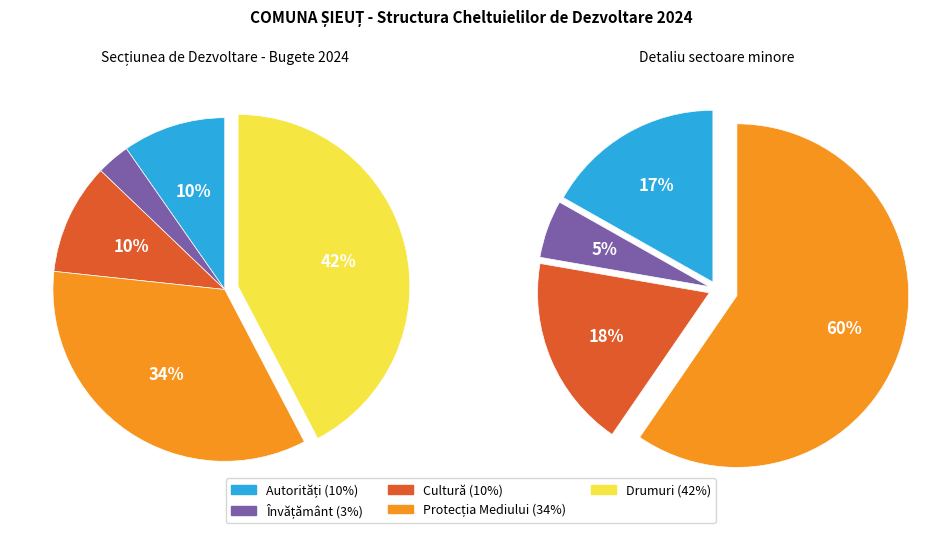

To the nearest percent, what is the average slice percentage?

20%